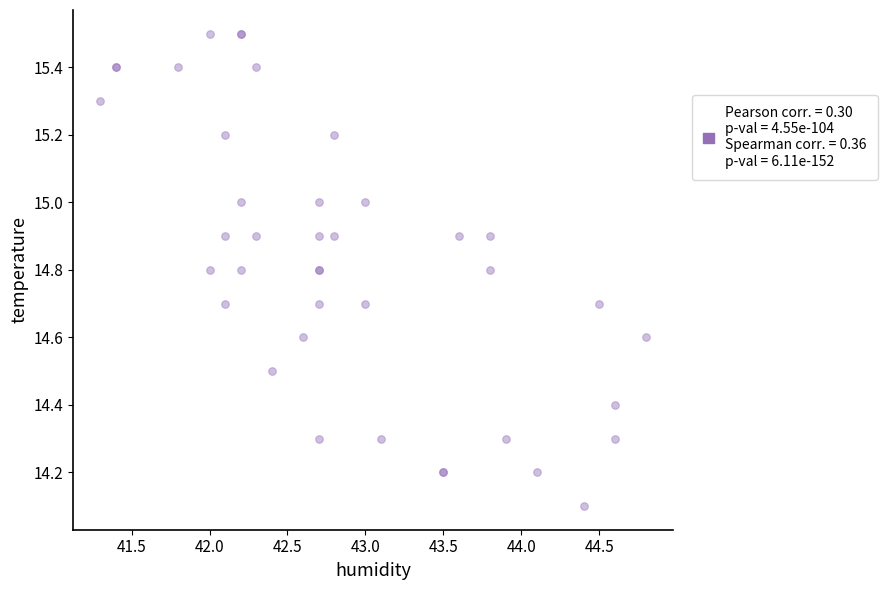

What Y value in the scatter plot is closest to 14?

14.1